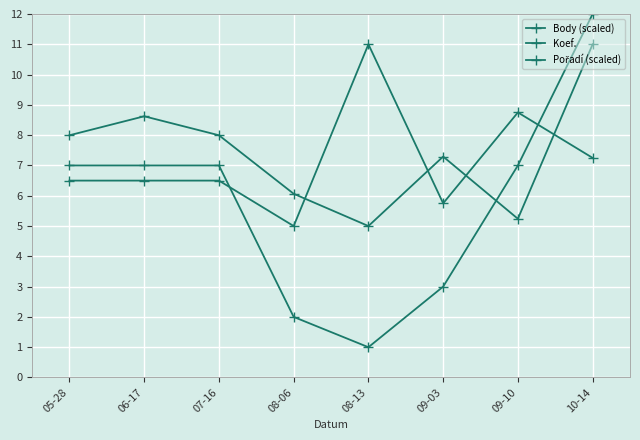

What is the label of the 8th point from the right?

05-28